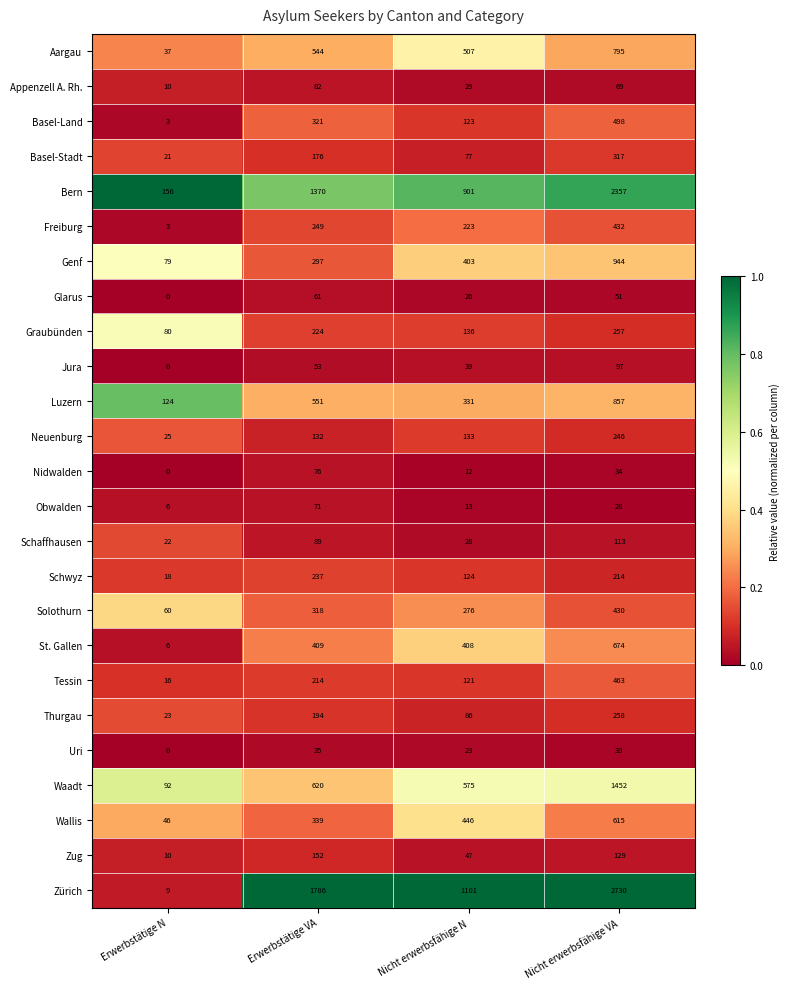

Which series has the widest spread of values?

Zürich